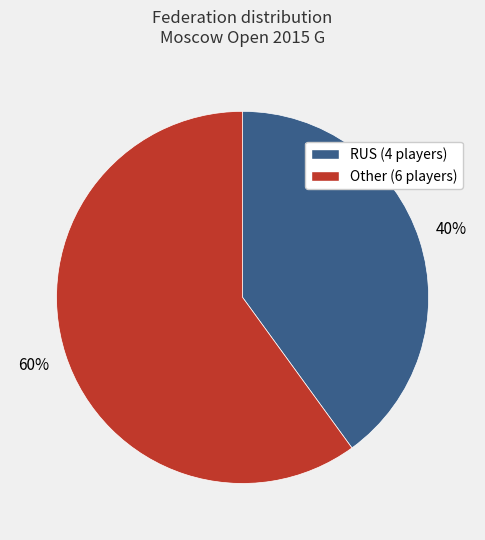

Combined, do Other and RUS account for over 50%?

Yes